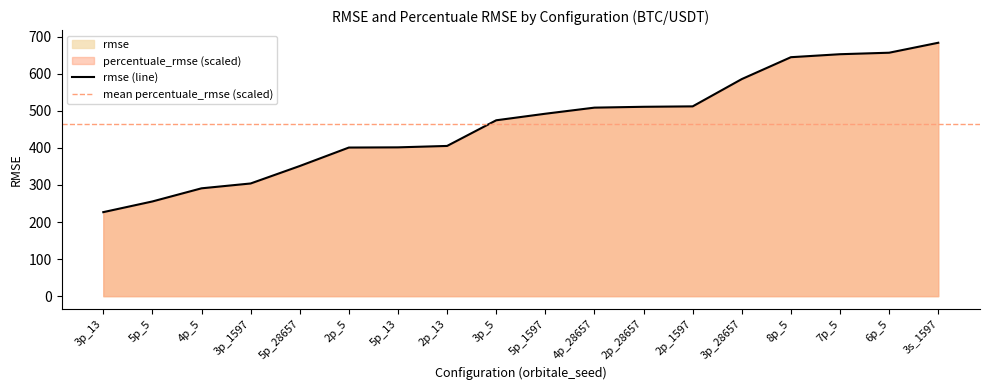

Does the chart display data point markers on the line(s)?

No